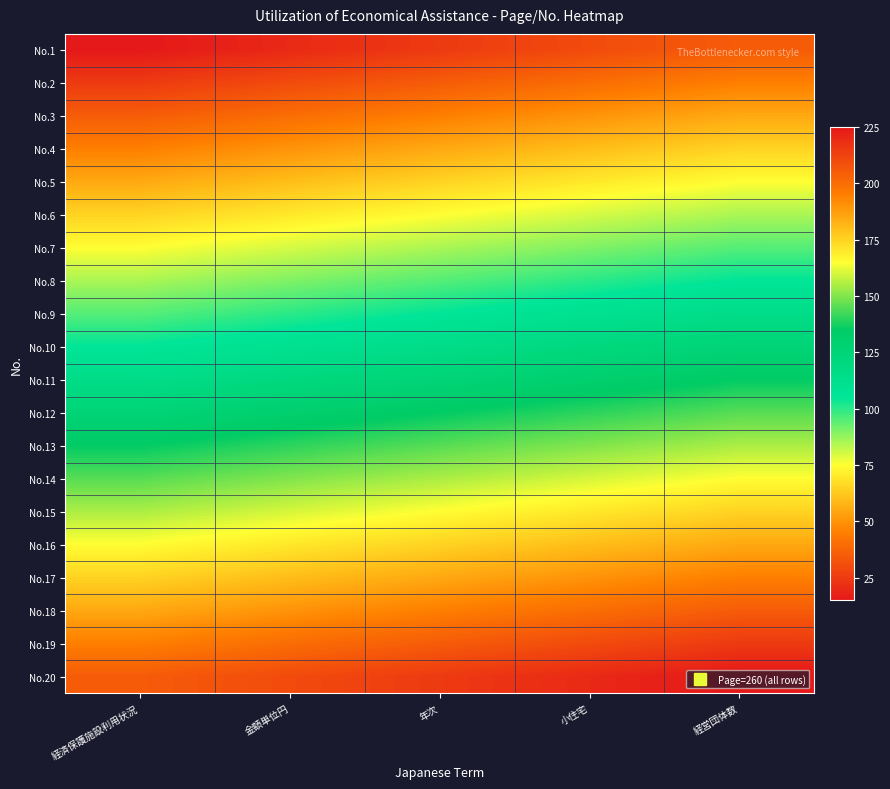

What is the total value across all series at 金額単位円?

2300